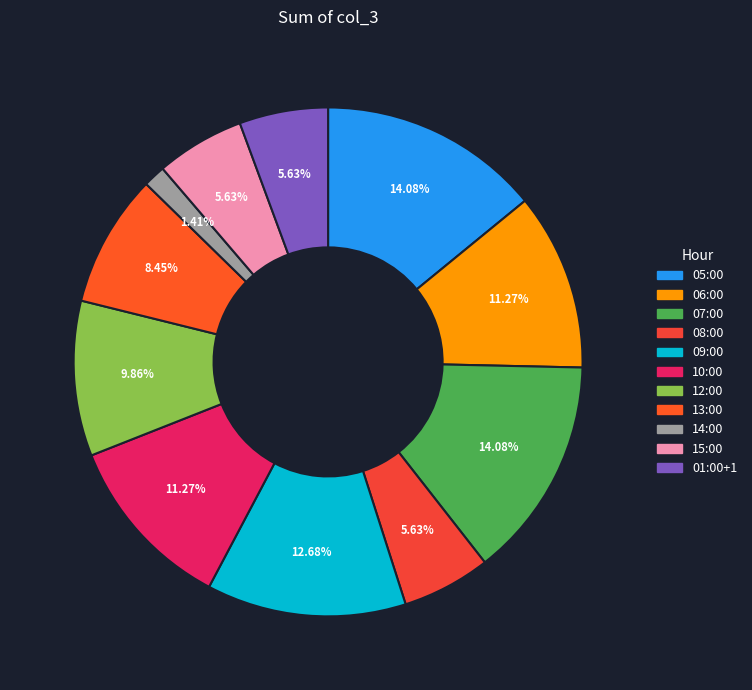

True or false: 13:00 accounts for 1% of the total.

False